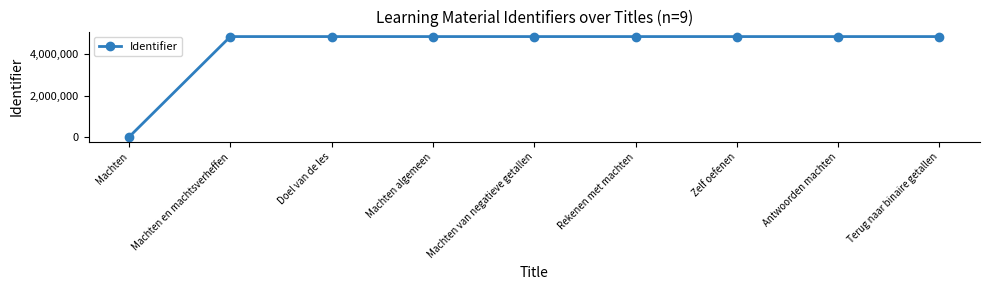

What is the value of the 9th point from the left?

4844446